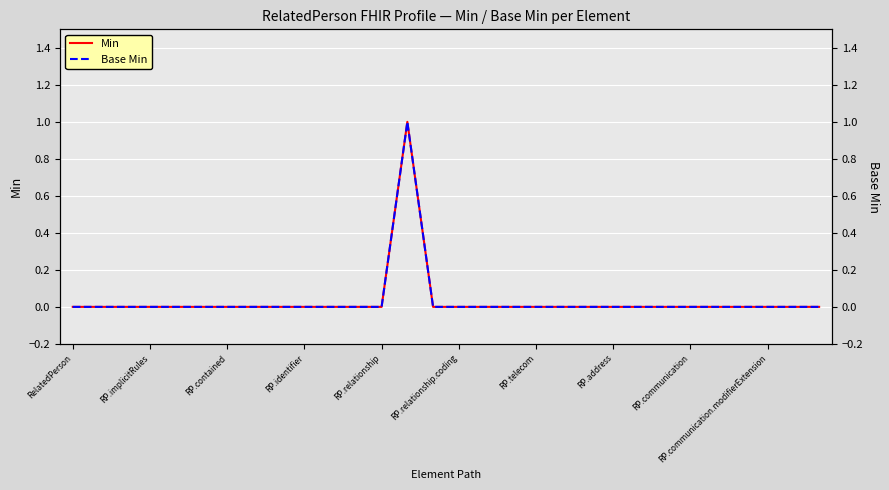

Reading left to right, what are all the values shown in this chart?

Min: 0	0	0	0	0	0	0	0	0	0	0	0	0	1	0	0	0	0	0	0	0	0	0	0	0	0	0	0	0	0
Base Min: 0	0	0	0	0	0	0	0	0	0	0	0	0	1	0	0	0	0	0	0	0	0	0	0	0	0	0	0	0	0